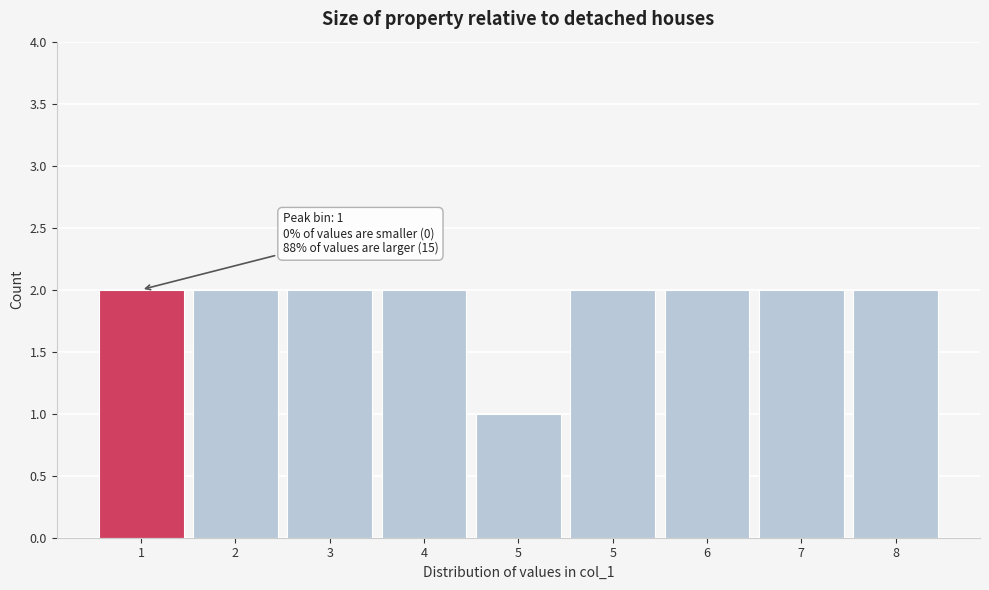

Count the number of data series in this chart.

1